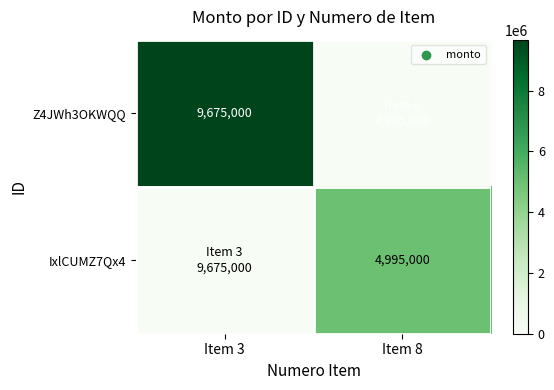

What is the greatest value displayed?

9675000